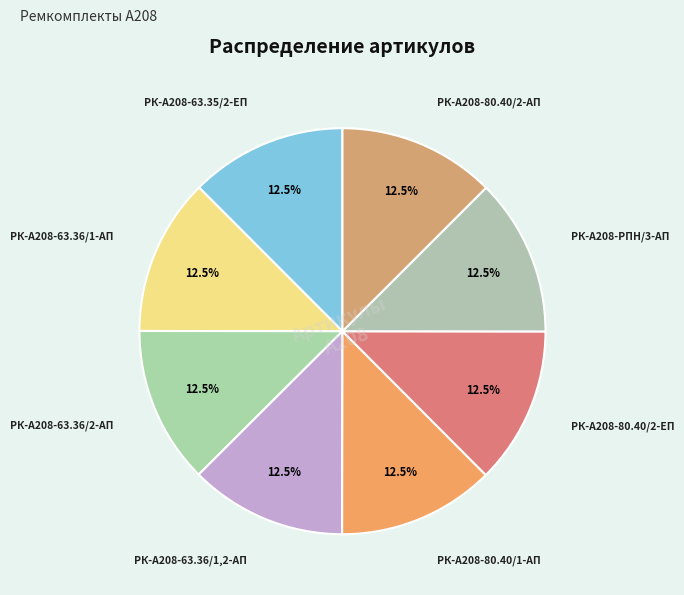

Which slice is the largest?

РК-А208-РПН/3-АП